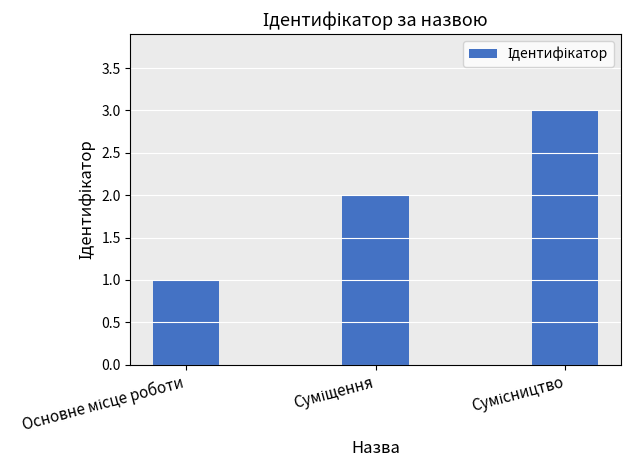

What is the maximum value shown in the chart?

3